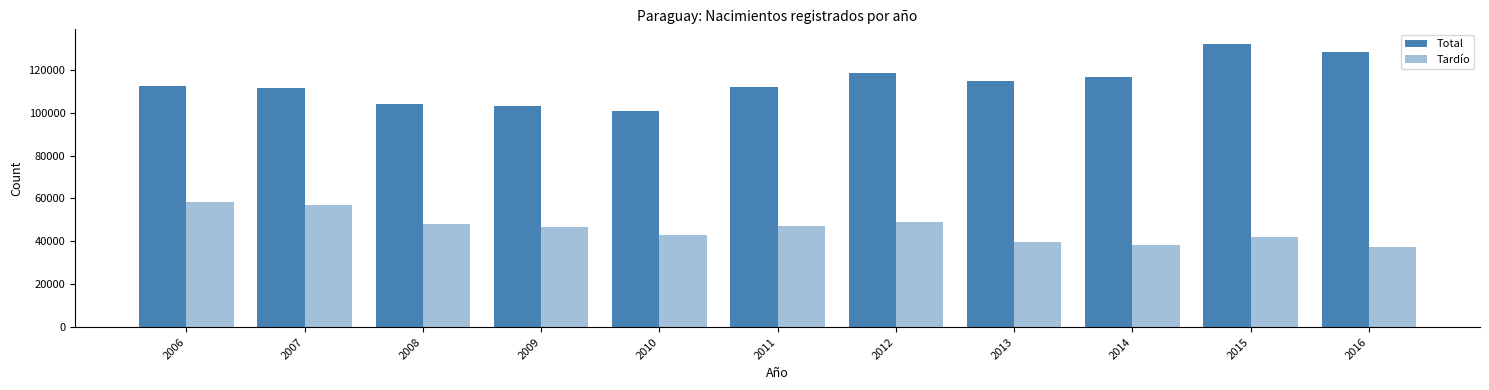

How many groups of bars are there?

11